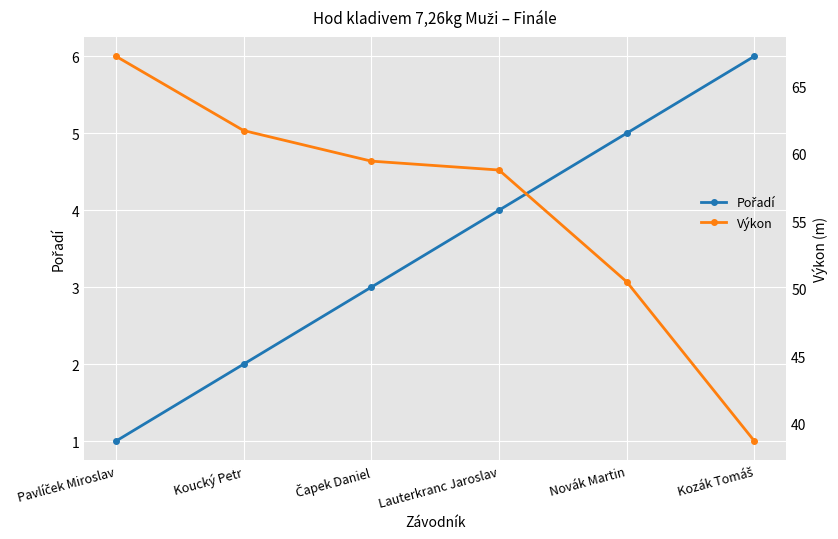

How many values in the Pořadí series exceed 4?

2